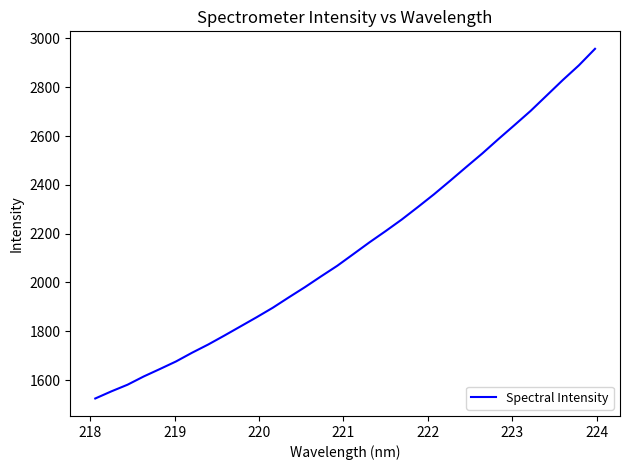

What is the smallest value displayed?

1524.7